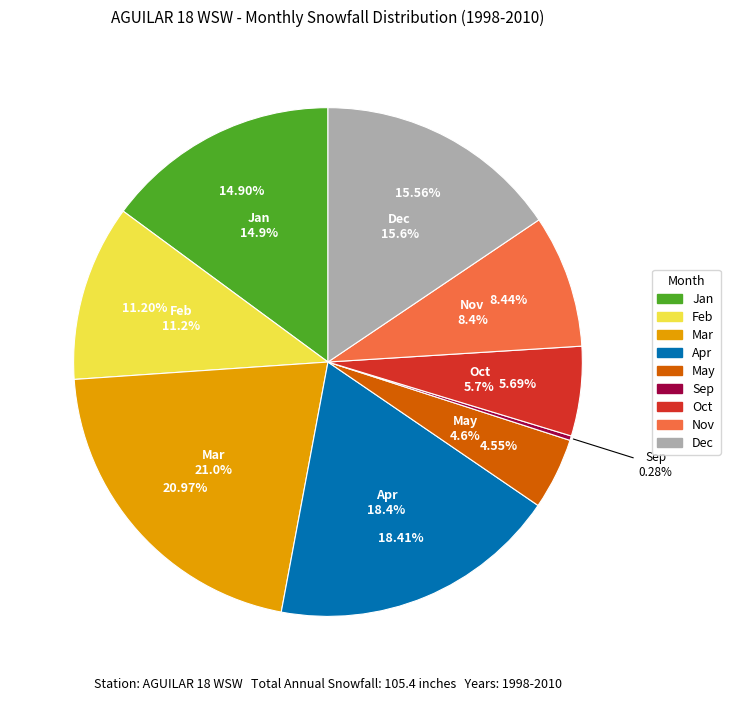

The Sep slice represents 5% of the pie. True or false?

False